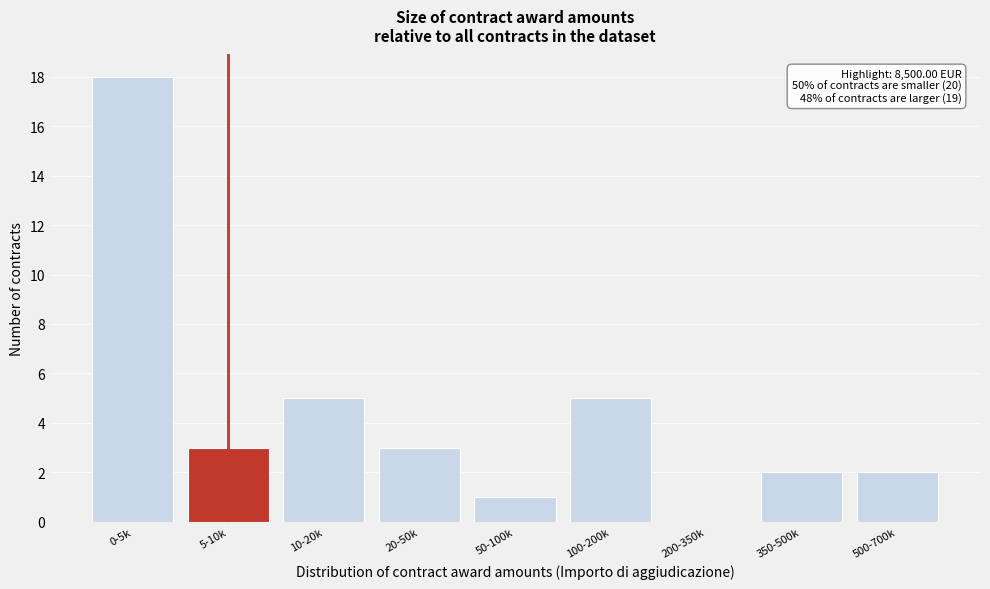

Reading right to left, what are all the values shown in this chart?

500-700k=2	350-500k=2	200-350k=0	100-200k=5	50-100k=1	20-50k=3	10-20k=5	5-10k=3	0-5k=18